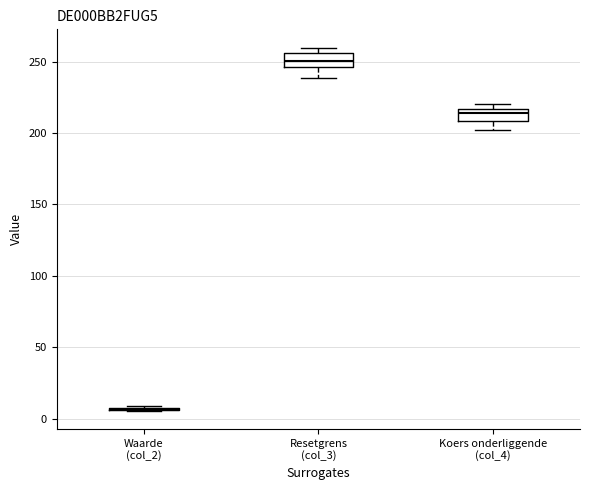

Reading left to right, transcribe this box plot: for each box, give where its median line is, the range the box spans, and where its two whiskers end, as read against the y-axis. The values are not printed on the chart, so give them approximately, as read against the axis.

Waarde (col_2): box collapsed to a line at 5, whiskers 5 to 10
Resetgrens (col_3): median 250, box 245 to 255, whiskers 240 to 260
Koers onderliggende (col_4): median 215 (just below the box's upper edge), box 210 to 215, whiskers 200 to 220